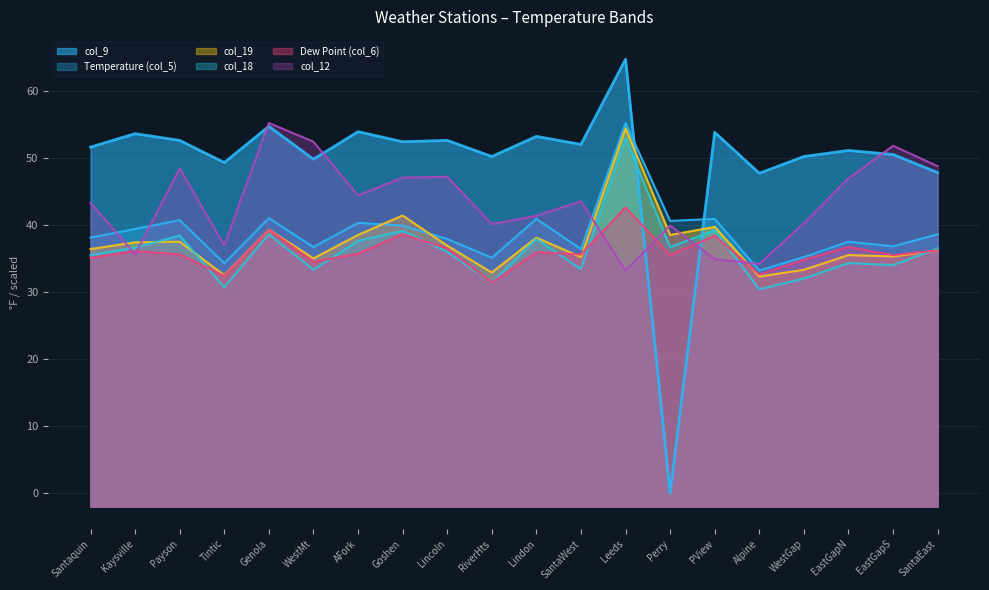

True or false: col_18 has a value of 35.5 at Santaquin.

True